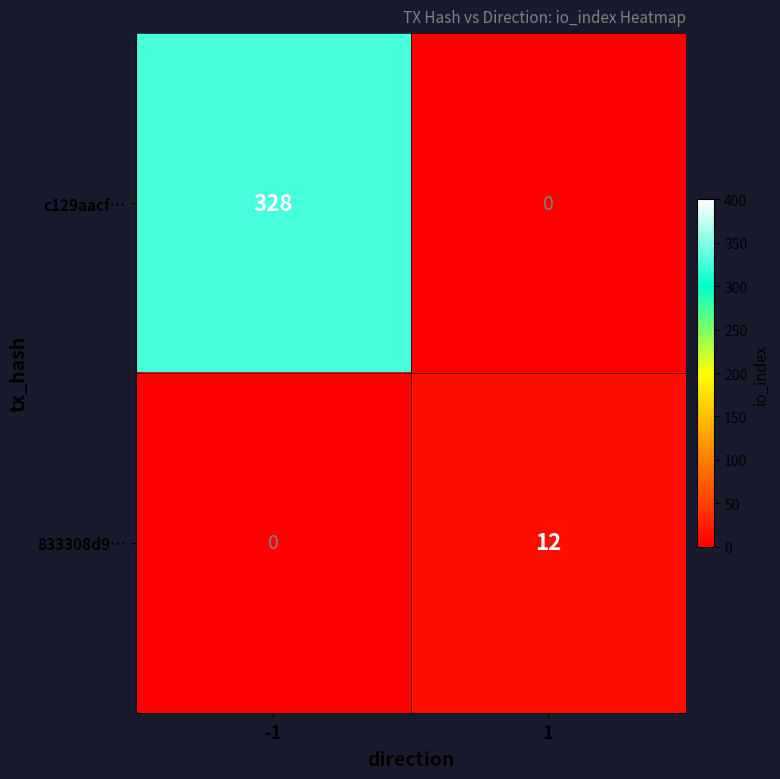

Which series has the widest spread of values?

c129aacf…